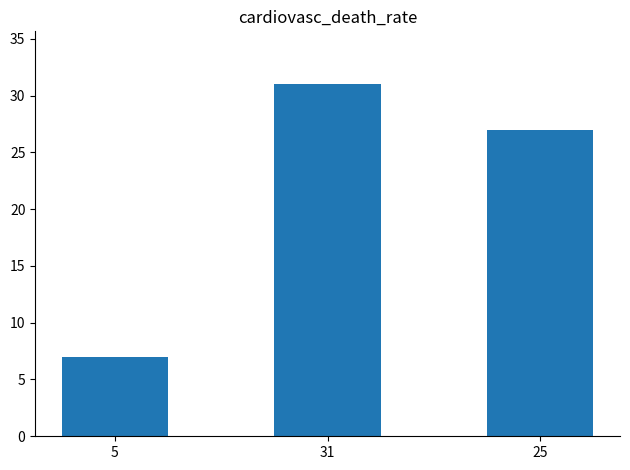

What is the sum of the values at 5 and 25?

34